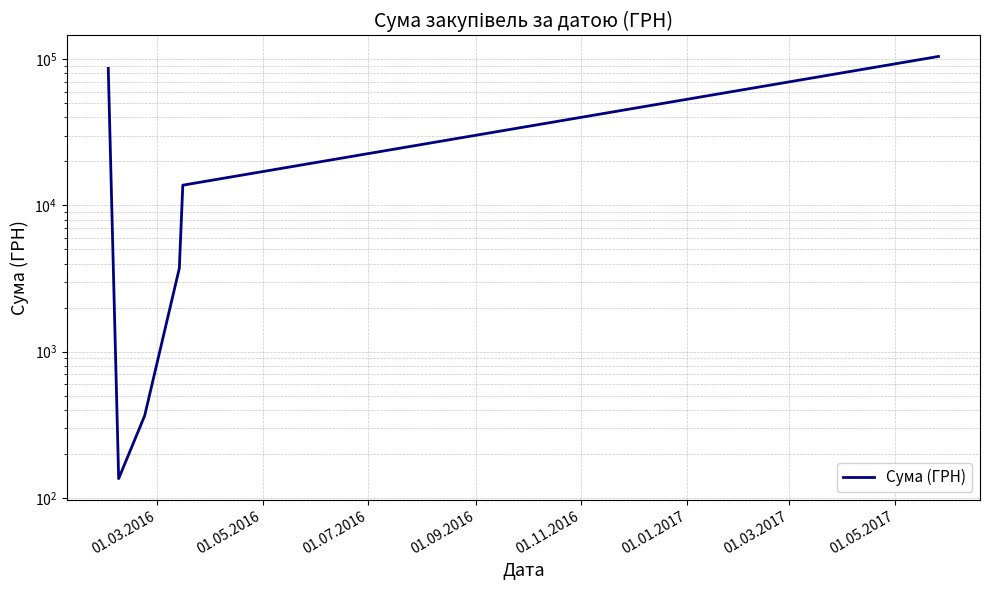

Reading right to left, extract all data points from this chart.

104400.0	13757.5	3723.0	365.3	135.7	86449.1